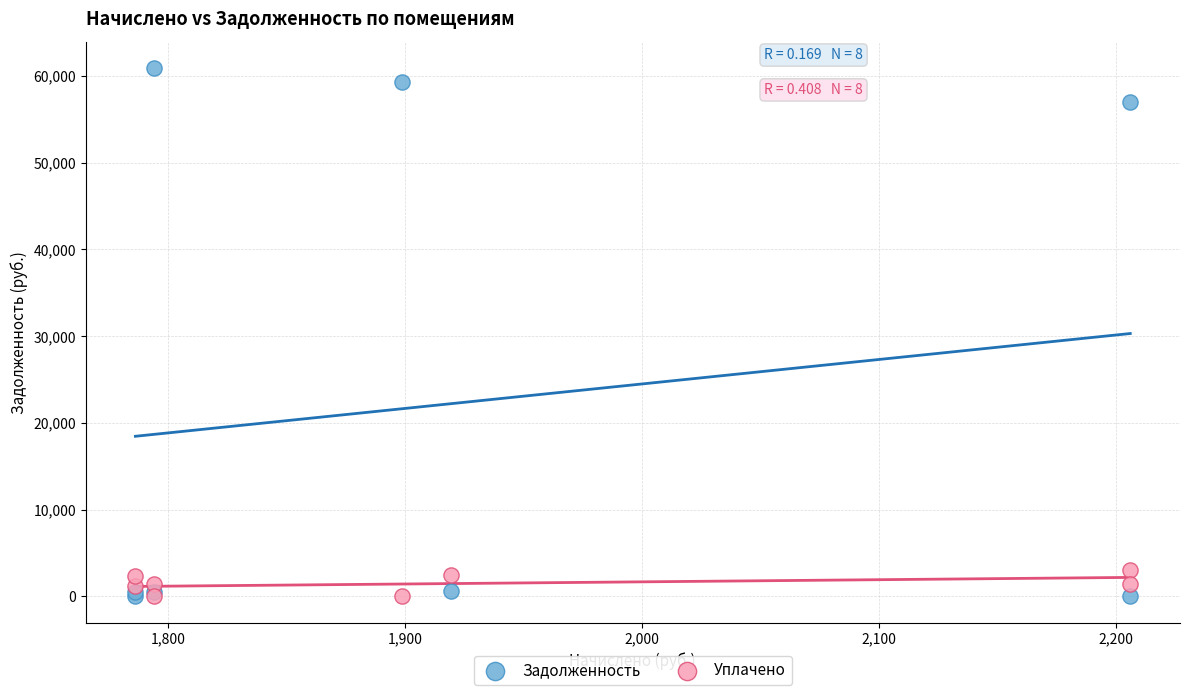

Which series contains the highest Y value?

Задолженность